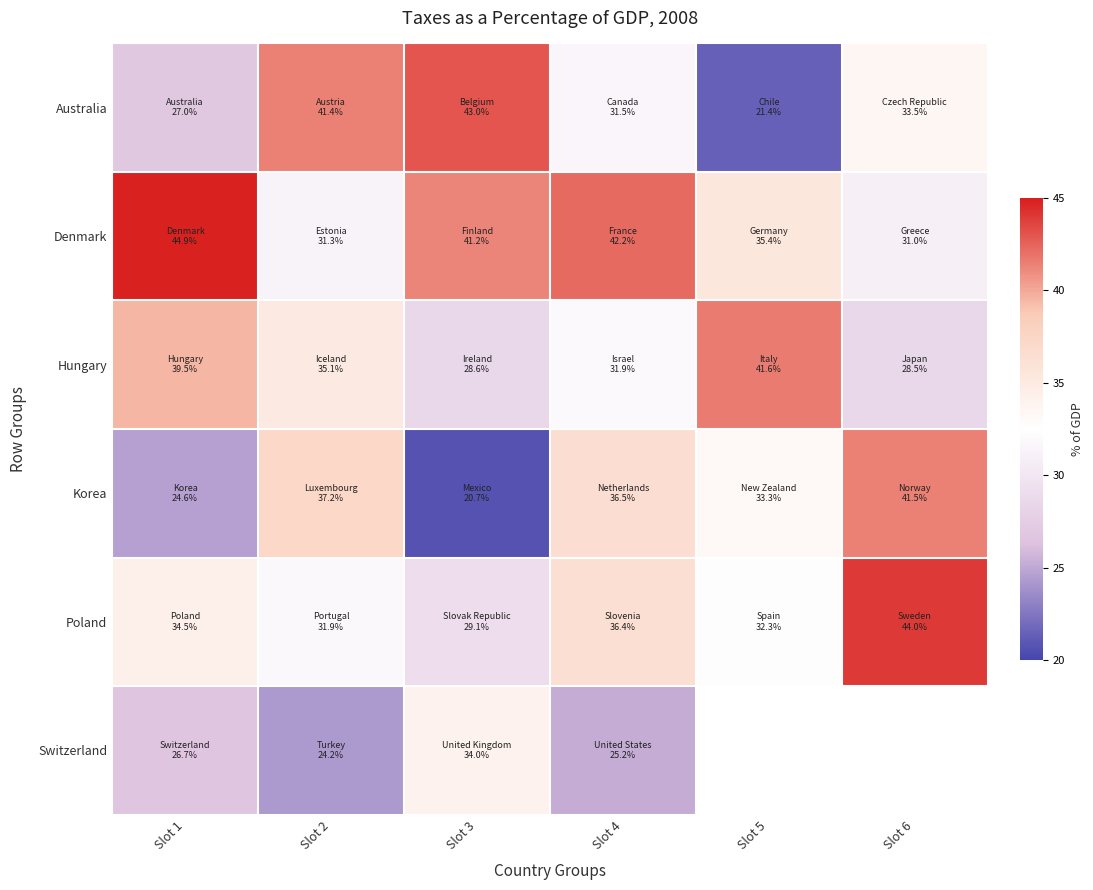

What is the difference between the maximum and minimum values in the Hungary series?

13.1